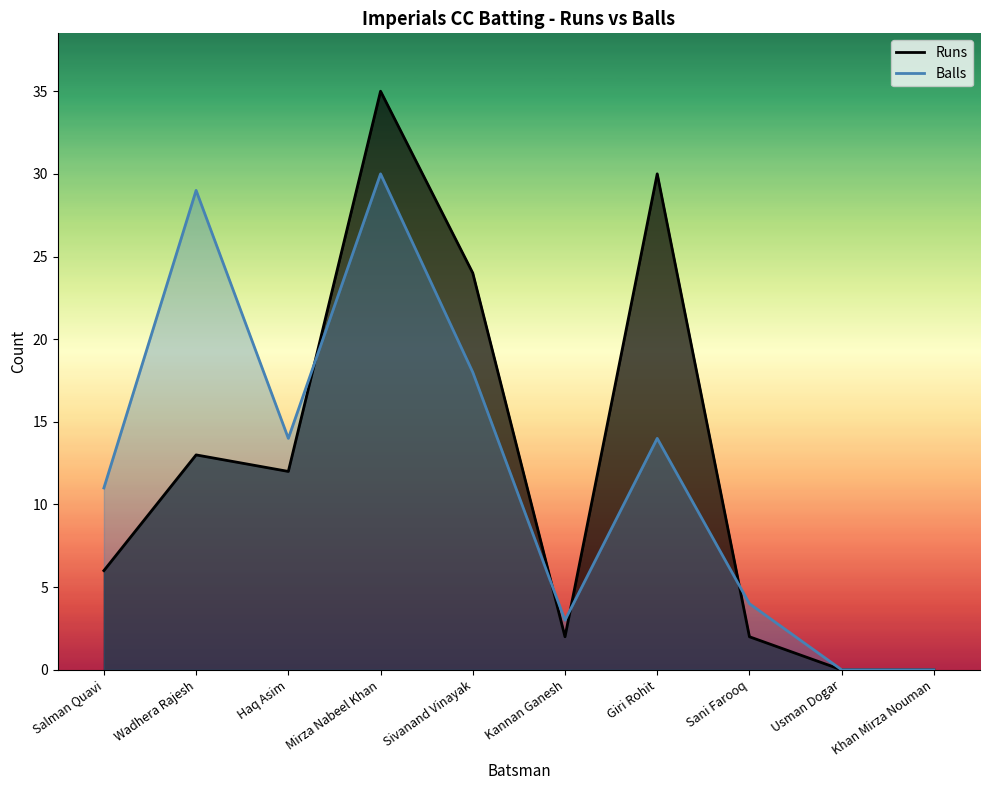

How many values in the Balls series are below 14?

5